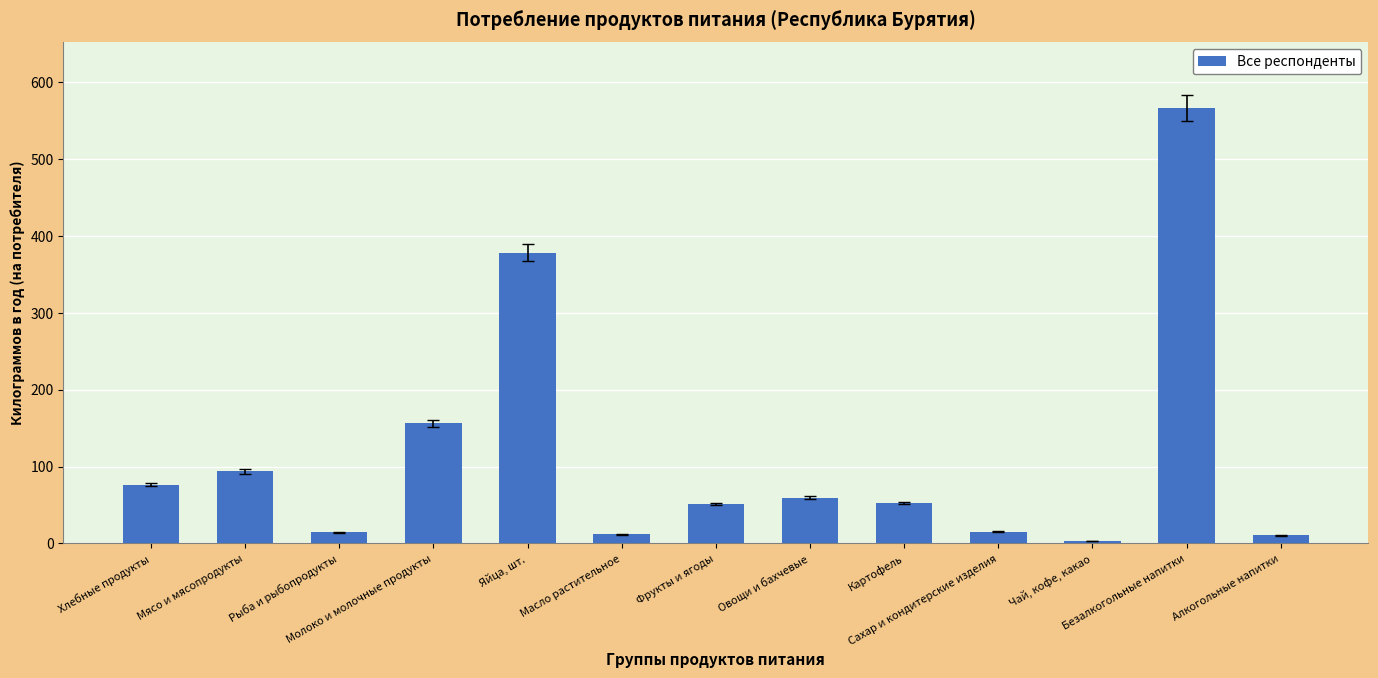

What is the maximum value shown in the chart?

566.7